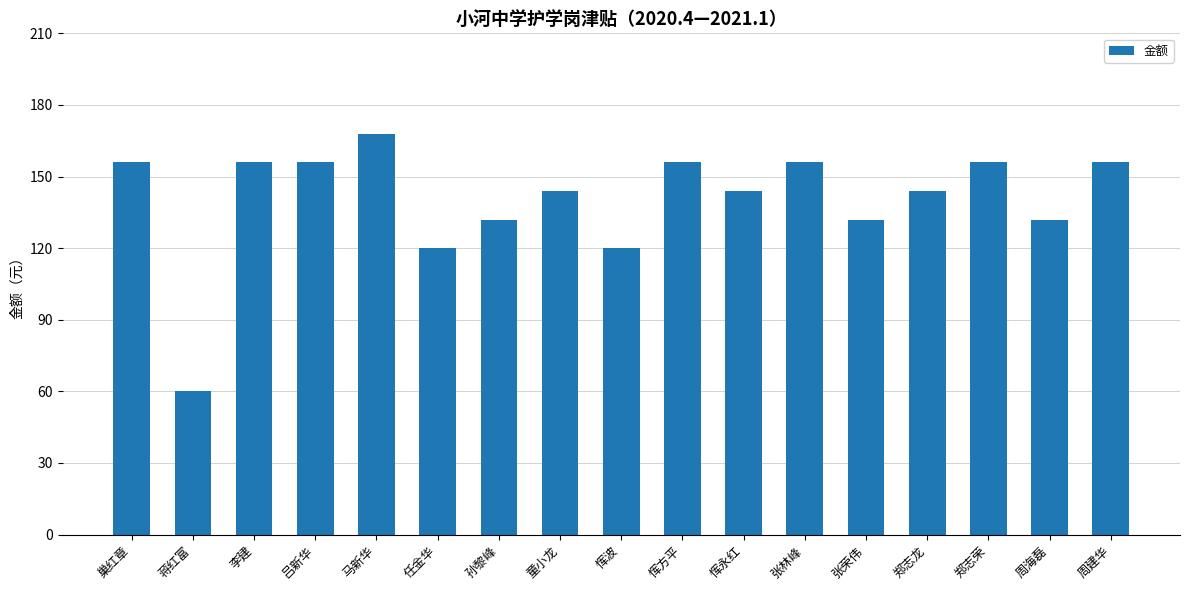

The chart shows a value of 156 at 郑志荣. True or false?

True